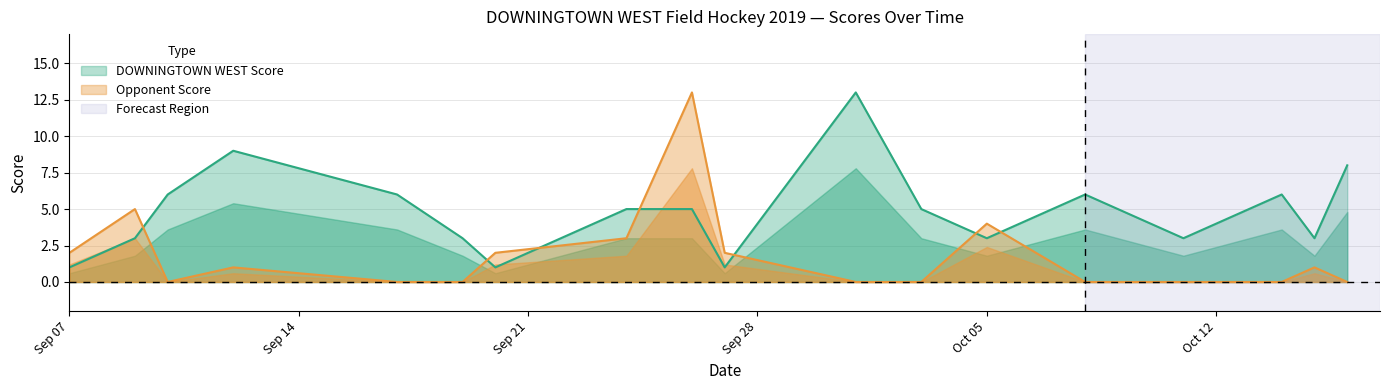

True or false: Opponent Score has a value of 6 at Oct 05.

False